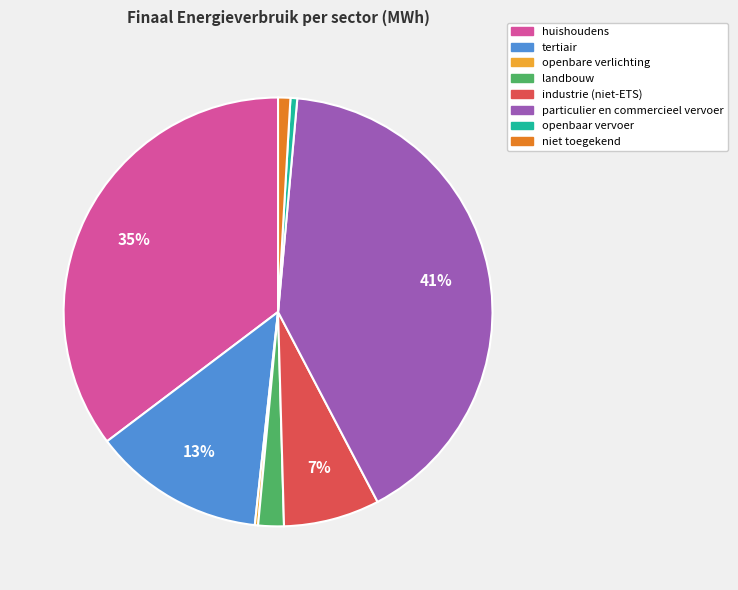

Is the sum of openbaar vervoer and tertiair greater than half?

No